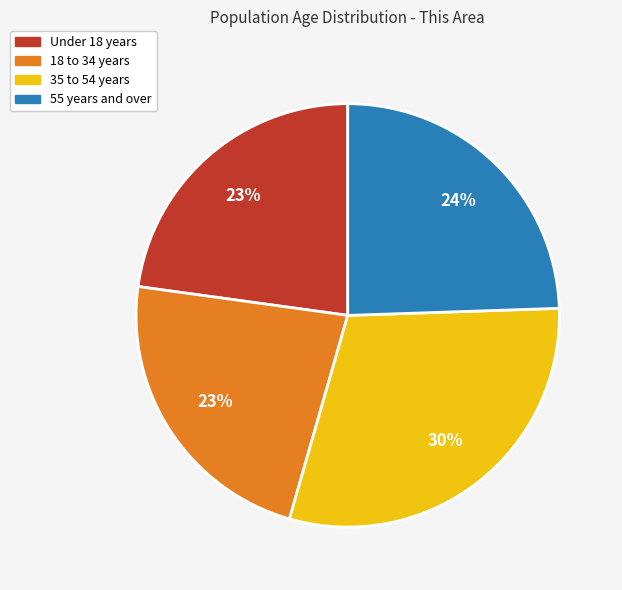

Does any single category account for the majority?

No